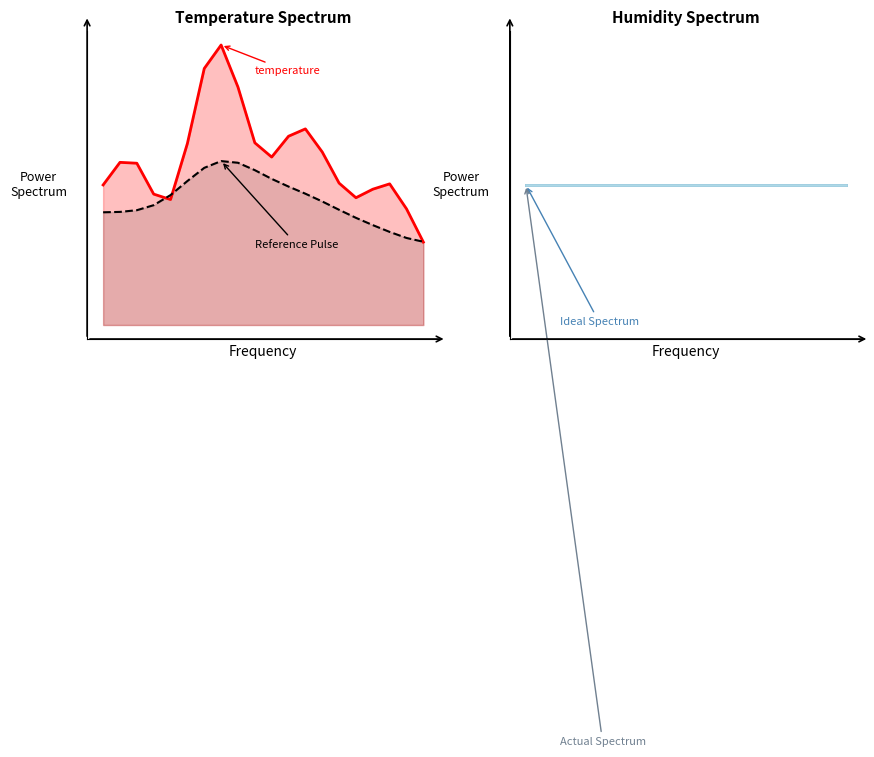

Rank the categories by Ideal Spectrum value from lowest to highest.

0, 1, 2, 3, 4, 5, 6, 7, 8, 9, 10, 11, 12, 13, 14, 15, 16, 17, 18, 19